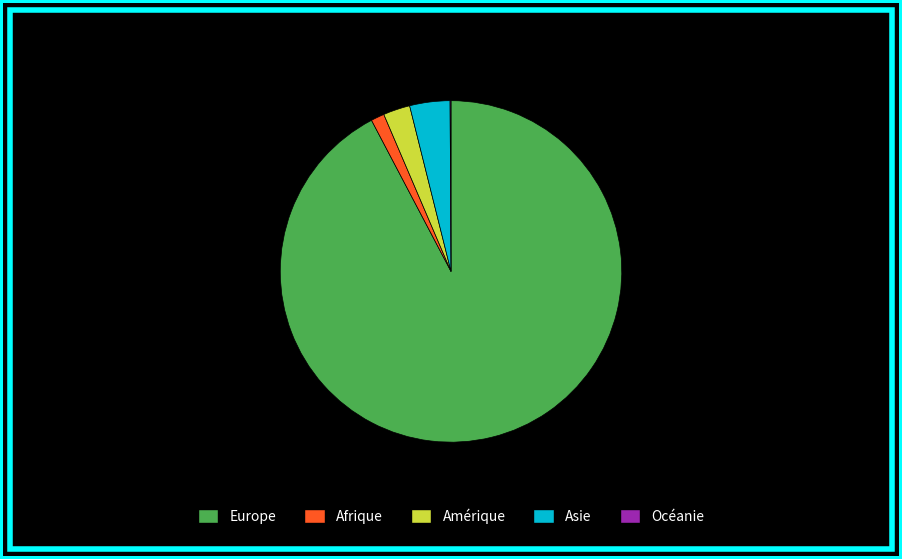

Does Europe account for over 50% of the chart?

Yes